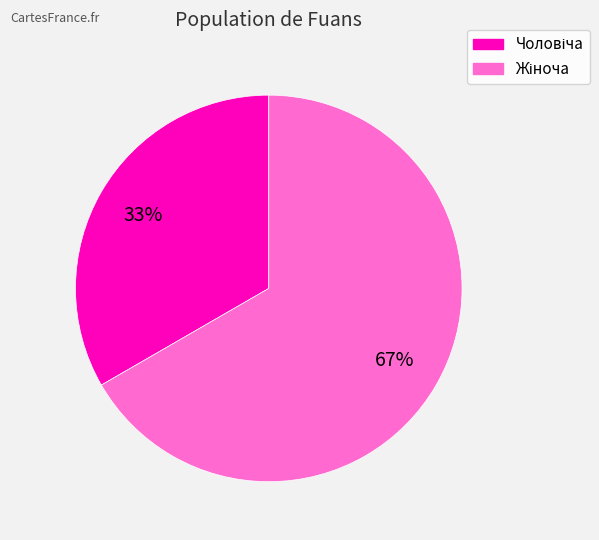

To the nearest percent, what is the average slice percentage?

50%